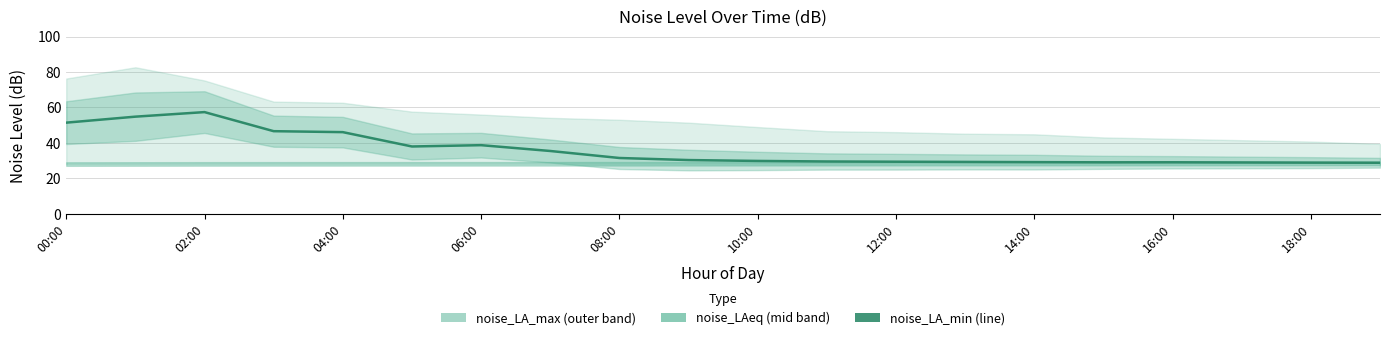

Is it true that the value at 14:00 is 29.2?

True